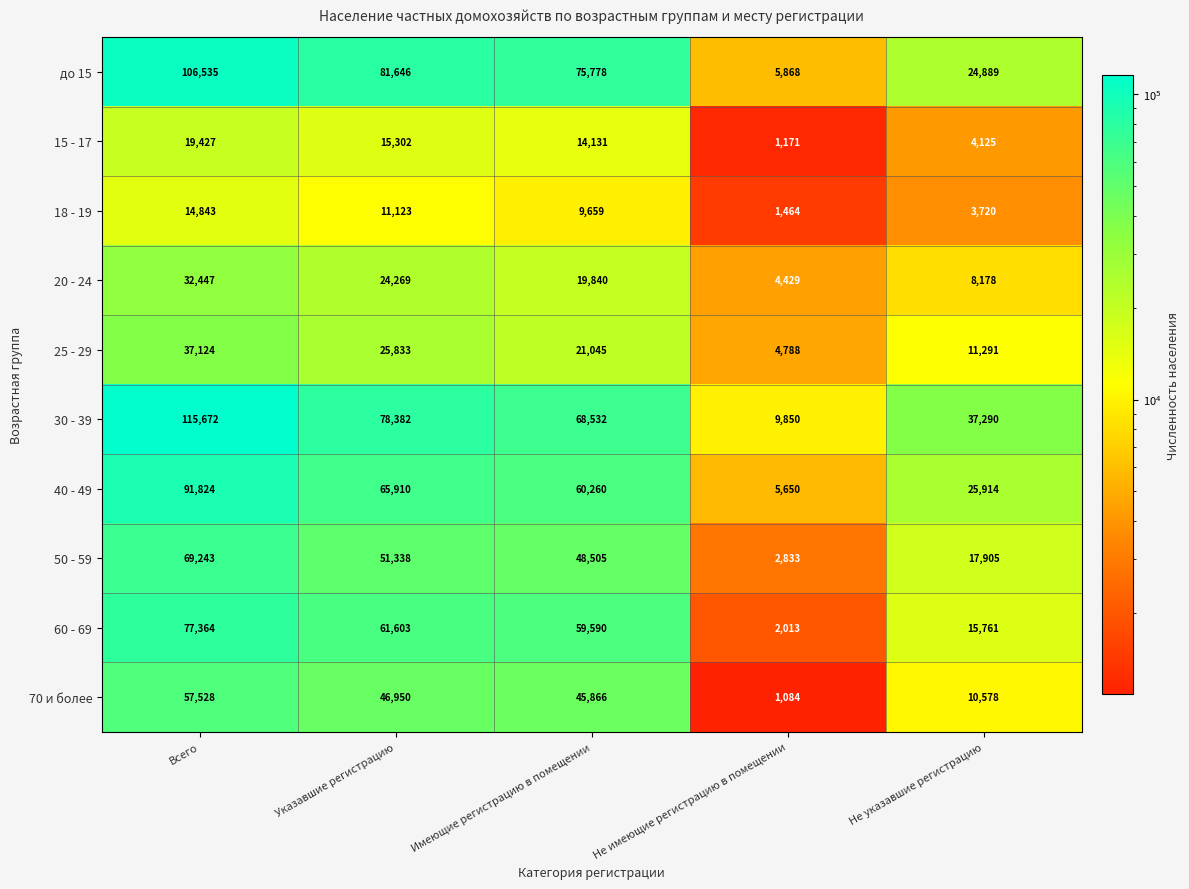

At which category is the sum across all series the highest?

Всего